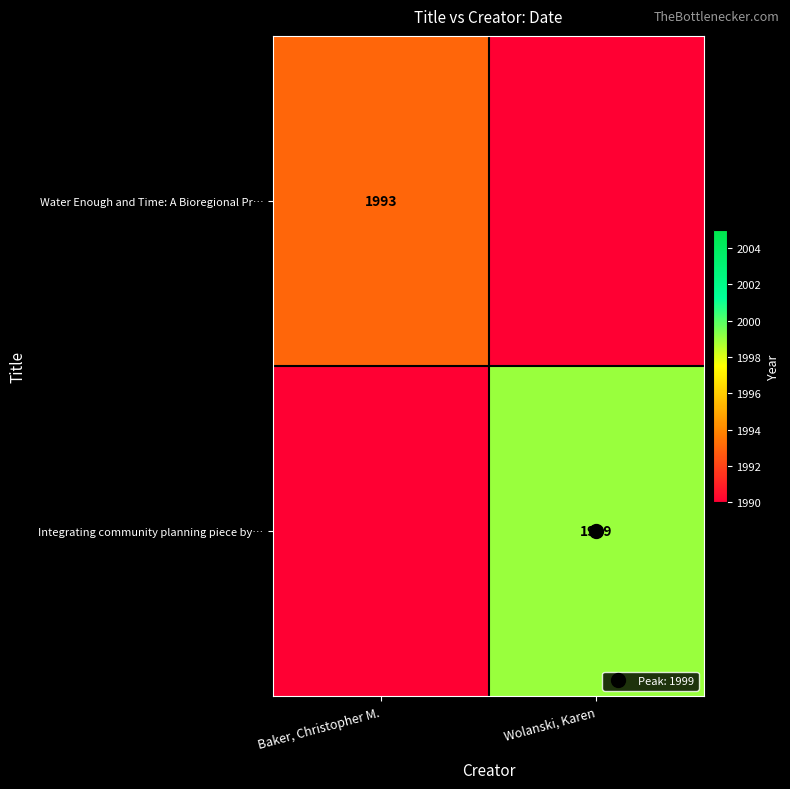

At how many categories does at least one series exceed 1285?

2